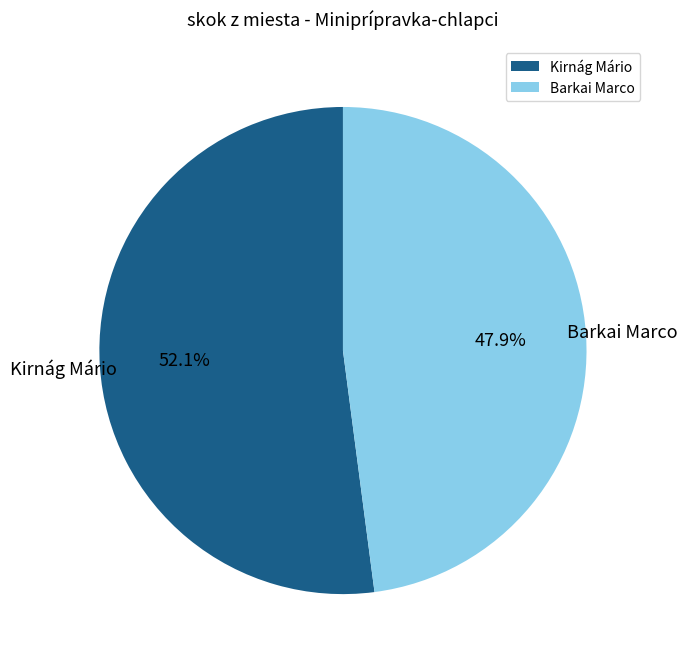

Which slice is the largest?

Kirnág Mário